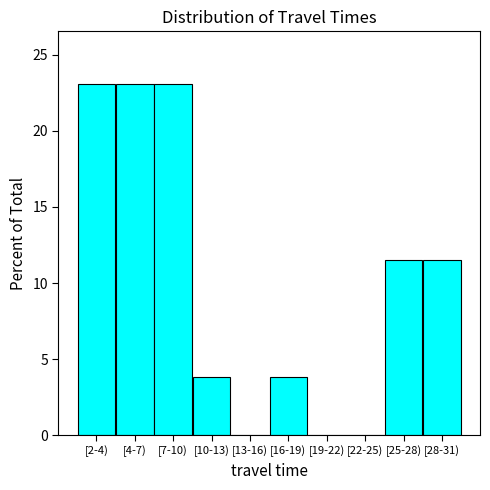

Reading left to right, what are all the values shown in this chart?

[2-4)=23.1	[4-7)=23.1	[7-10)=23.1	[10-13)=3.8	[13-16)=0.0	[16-19)=3.8	[19-22)=0.0	[22-25)=0.0	[25-28)=11.5	[28-31)=11.5